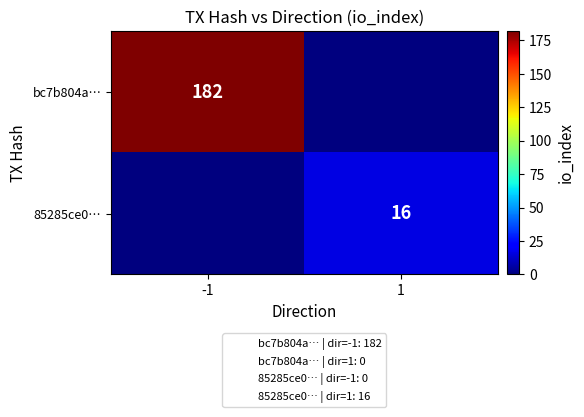

The 85285ce0… series shows 23 at 1. True or false?

False